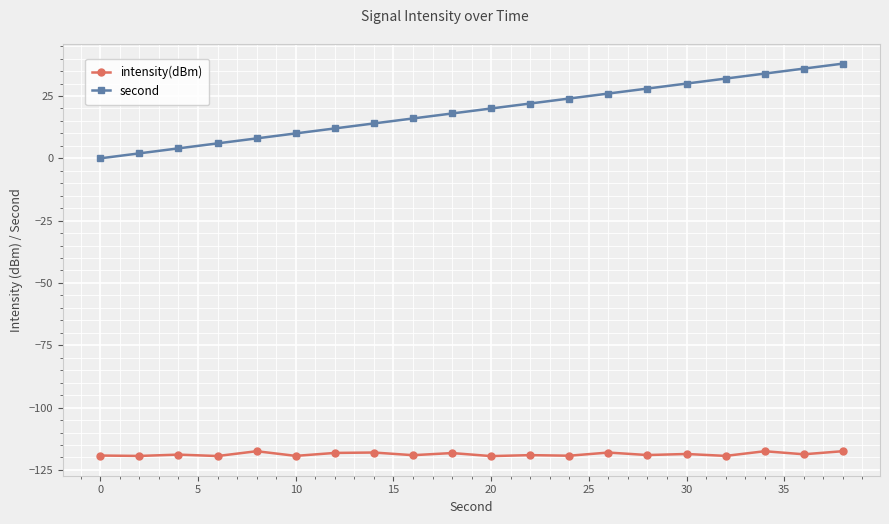

What is the maximum value for intensity(dBm)?

-117.5